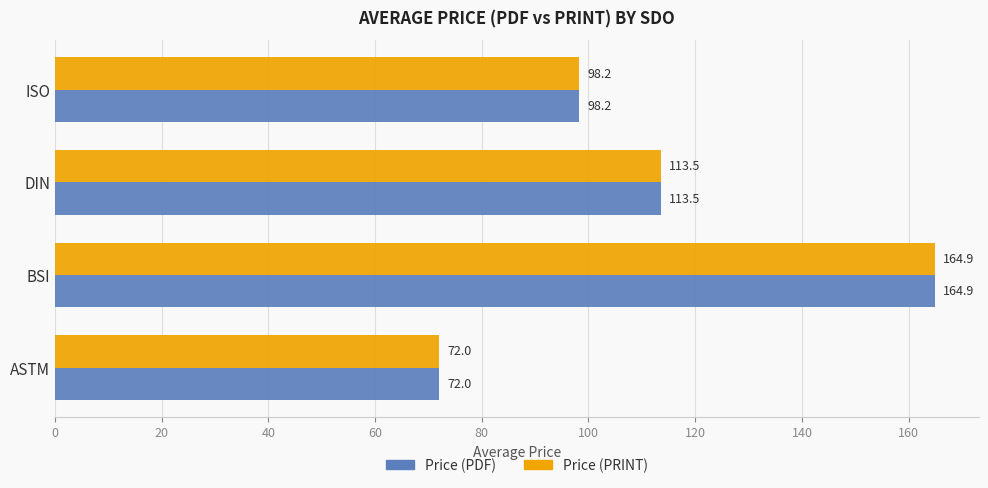

At which category is the sum across all series the highest?

BSI